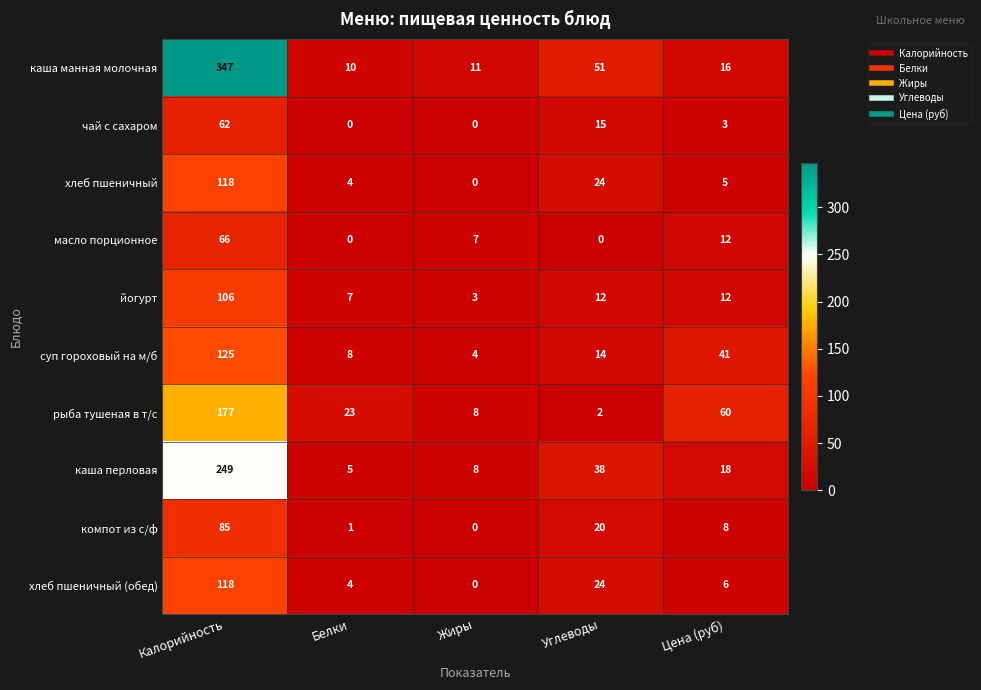

List the labels in order of компот из с/ф value, smallest first.

Жиры, Белки, Цена (руб), Углеводы, Калорийность